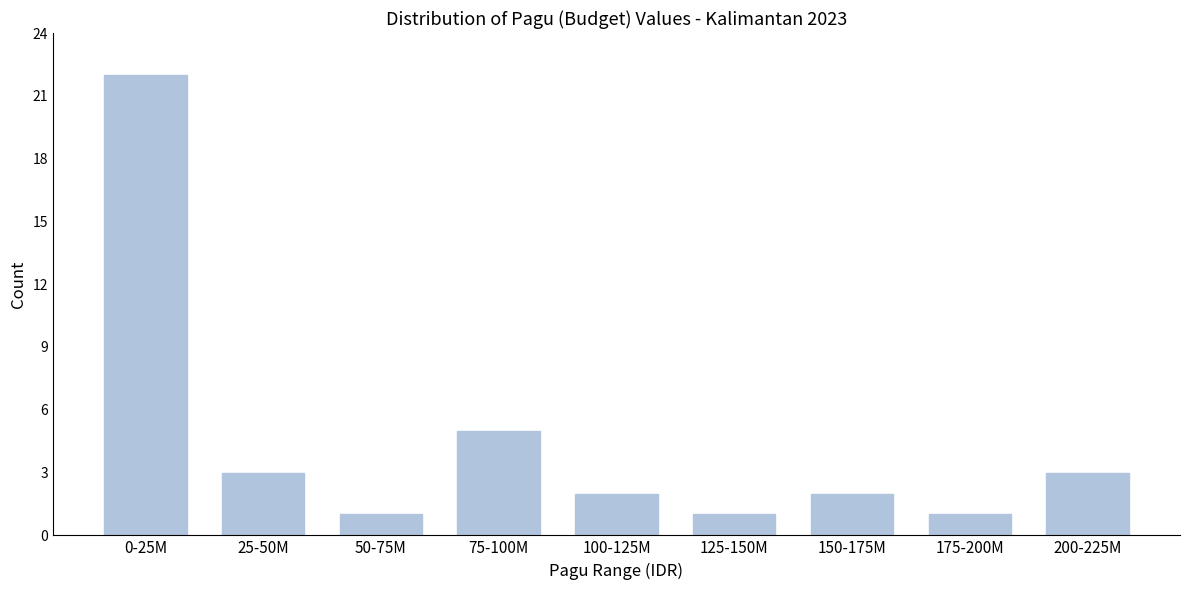

Reading left to right, what are all the values shown in this chart?

22	3	1	5	2	1	2	1	3